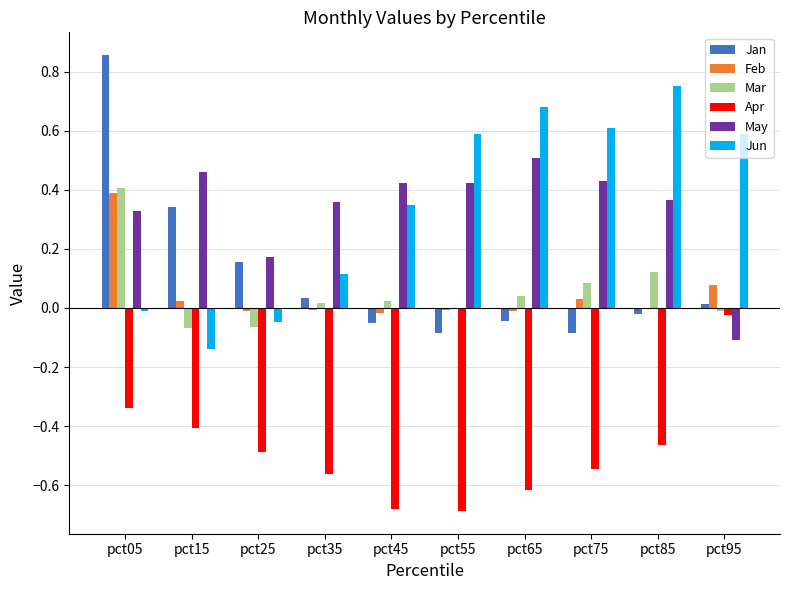

At which label does Mar first exceed 0?

pct05